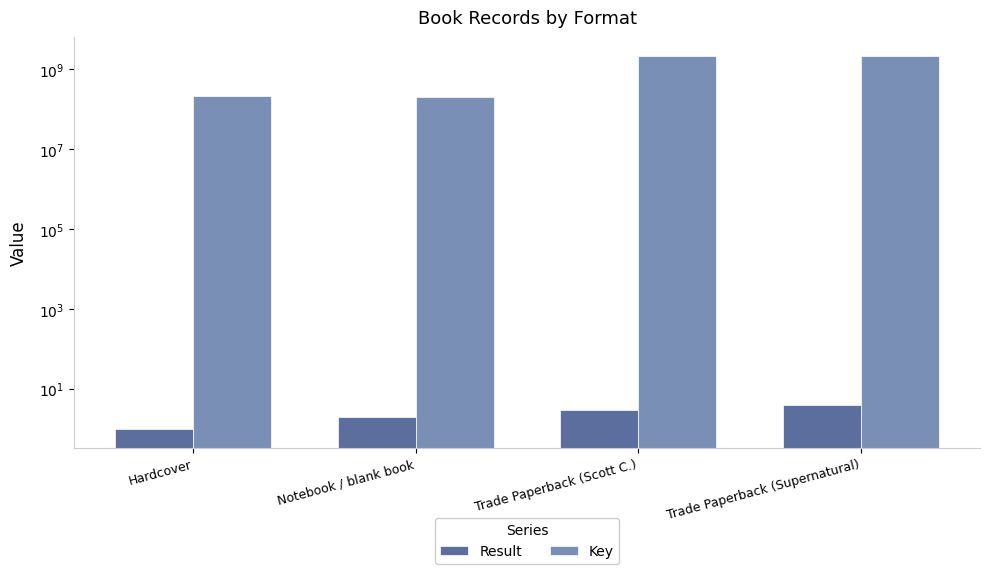

What is the average value of the Result series?

2